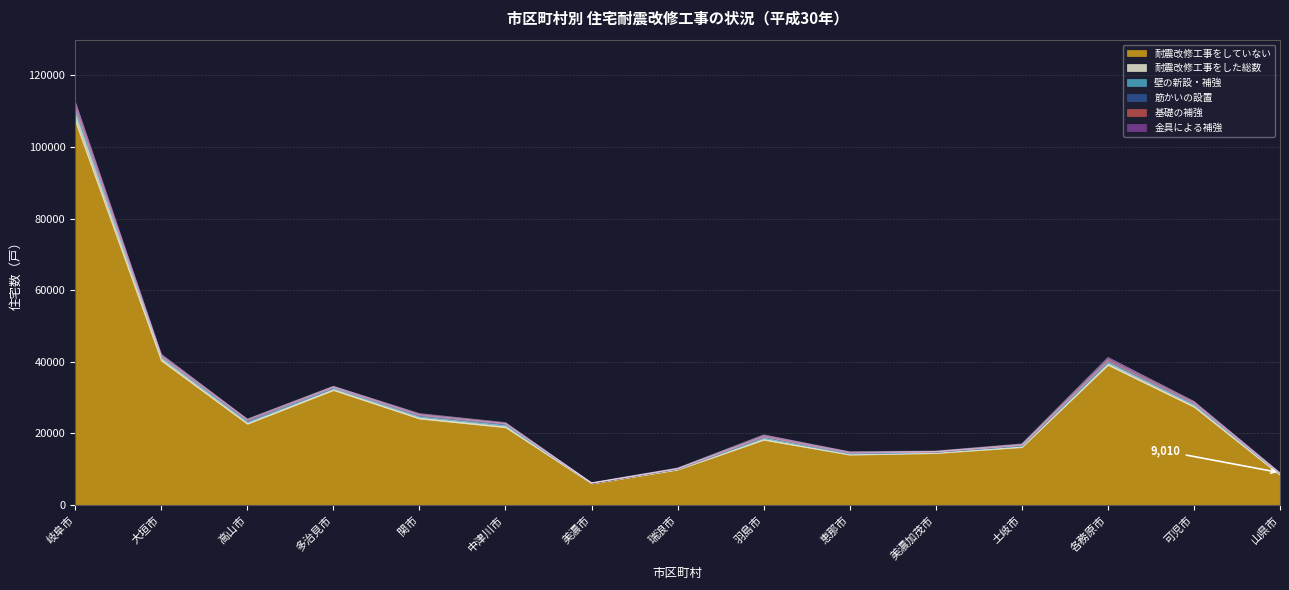

What are all the series names shown in the legend?

耐震改修工事をしていない, 耐震改修工事をした総数, 壁の新設・補強, 筋かいの設置, 基礎の補強, 金具による補強